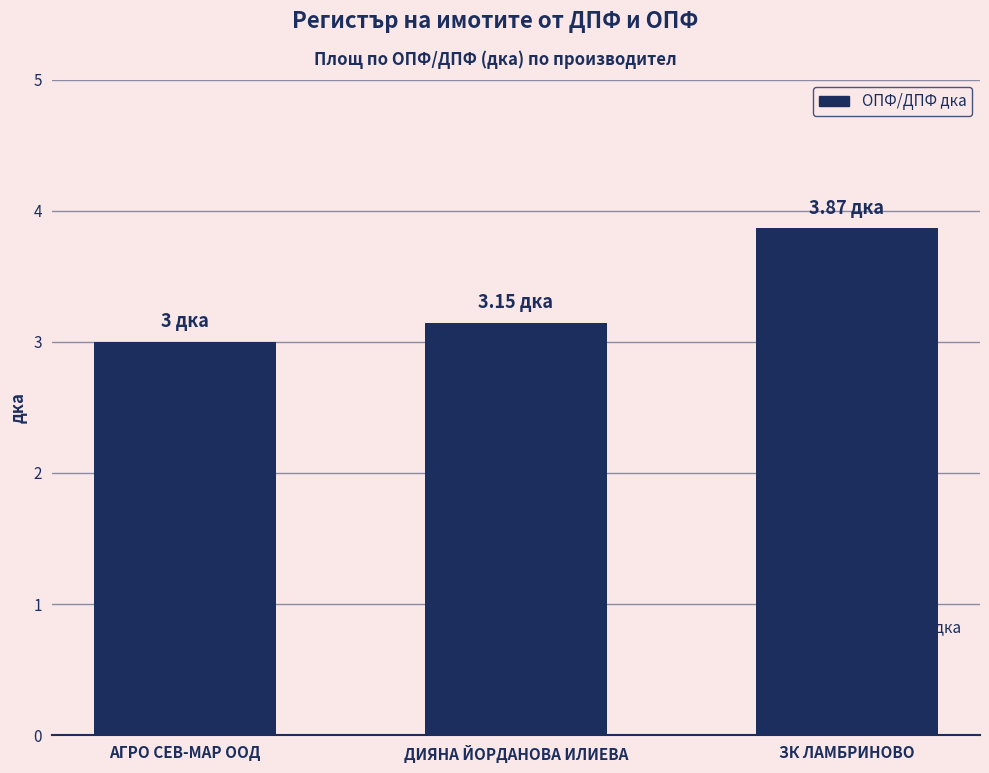

List the labels in order of value, largest first.

ЗК ЛАМБРИНОВО, ДИЯНА ЙОРДАНОВА ИЛИЕВА, АГРО СЕВ-МАР ООД